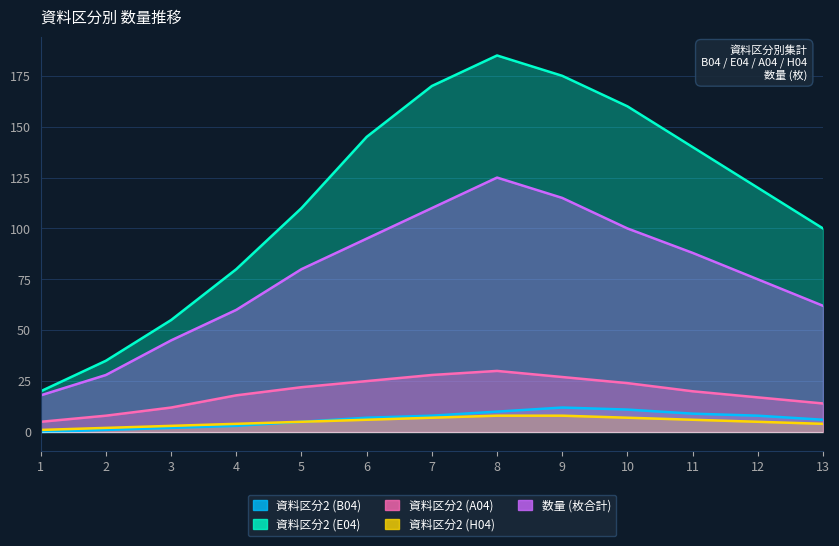

Between 3 and 7, which is larger?

7